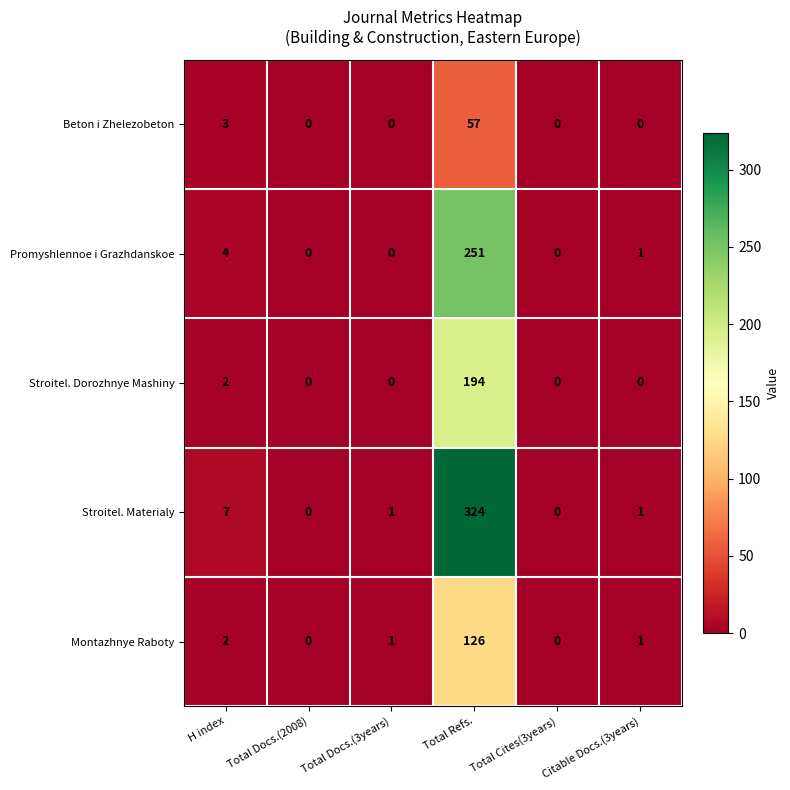

Is it true that Stroitel. Dorozhnye Mashiny equals 0 at Total Cites(3years)?

True